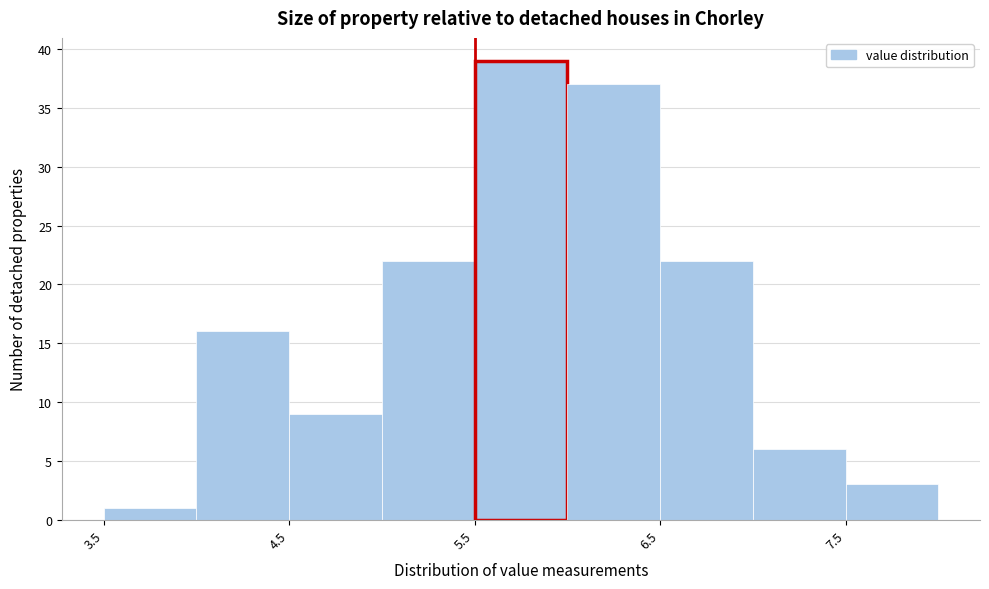

Reading left to right, transcribe this chart: for each bar, give the range it covers on the x-axis and its height. The values are not printed on the chart, so give them approximately, as read against the axis.

3.5 to 4.0: 1
4.0 to 4.5: 16
4.5 to 5.0: 9
5.0 to 5.5: 22
5.5 to 6.0: 39
6.0 to 6.5: 37
6.5 to 7.0: 22
7.0 to 7.5: 6
7.5 to 8.0: 3